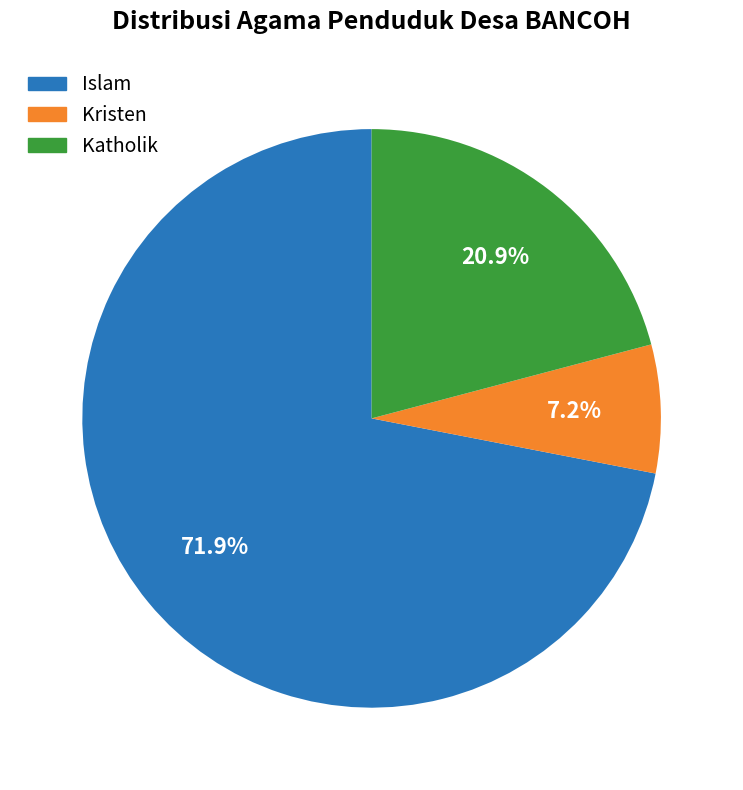

To the nearest percent, what percentage of the pie is Katholik?

21%